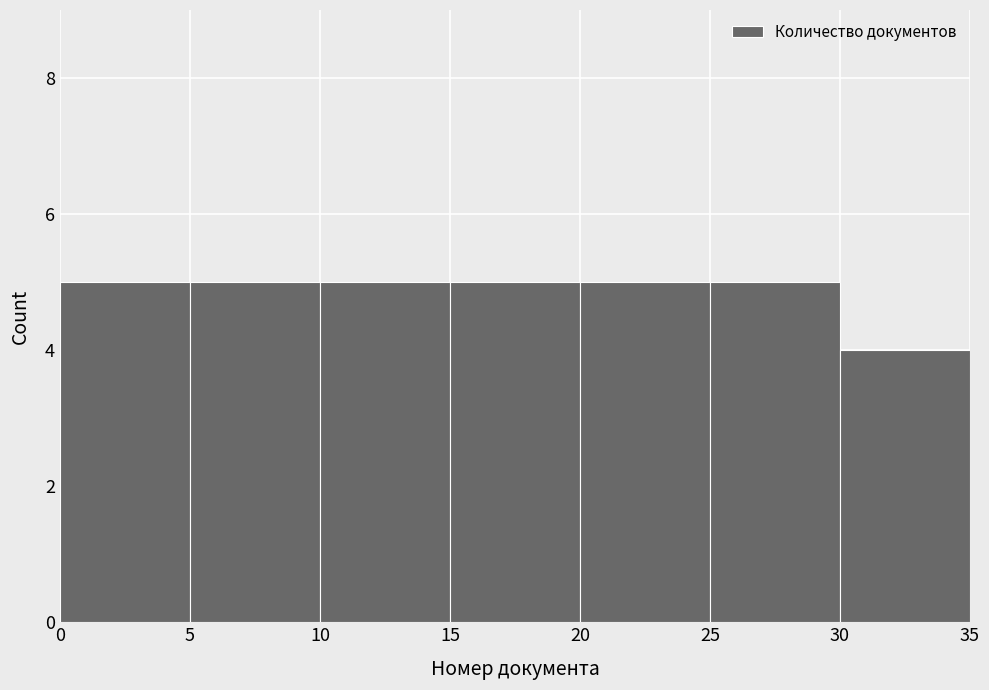

How tall is the bar that spans 15 to 20 on the x-axis? The values are not printed on the chart, so give them approximately, as read against the axis.

5